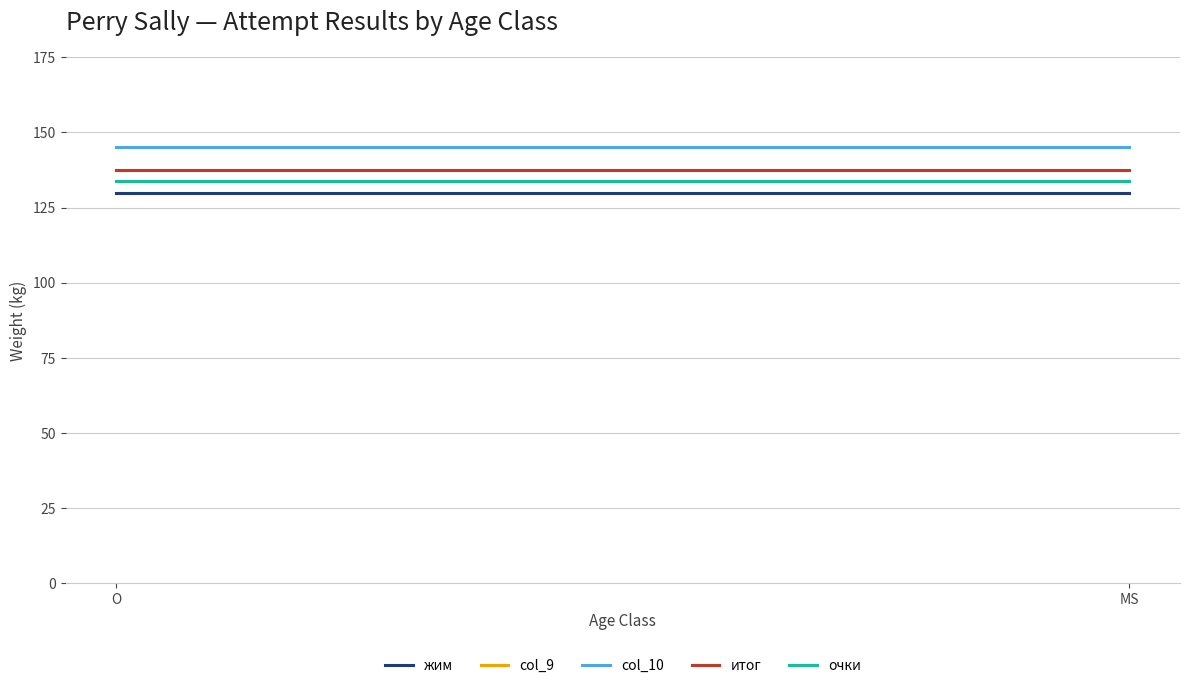

What is the difference between the highest and lowest values at O?

15.0